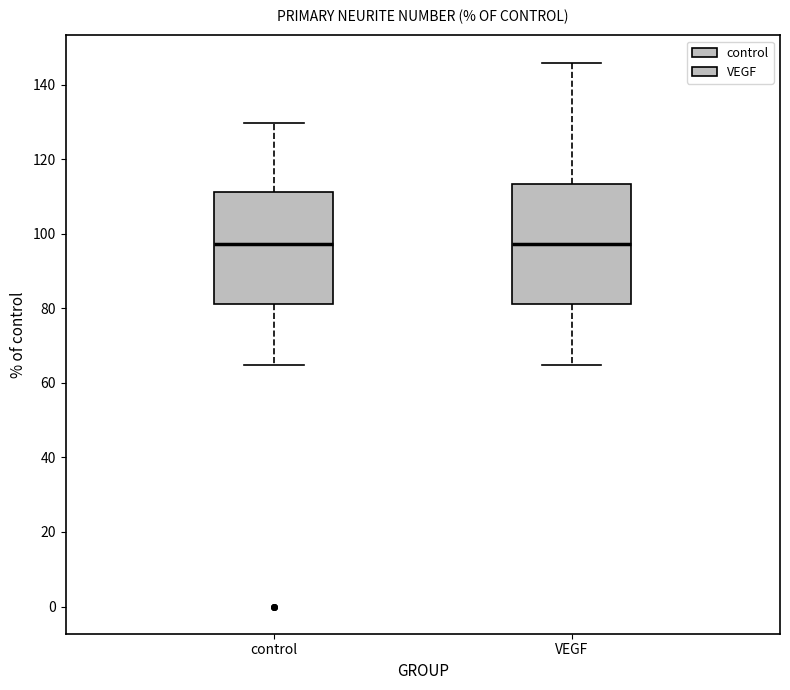

Reading left to right, read every box against the y-axis: the position of its median line, the range the box covers, and the ends of its whiskers. The values are not printed on the chart, so give them approximately, as read against the axis.

control: median 98, box 82 to 112, whiskers 64 to 130
VEGF: median 98, box 82 to 114, whiskers 64 to 146